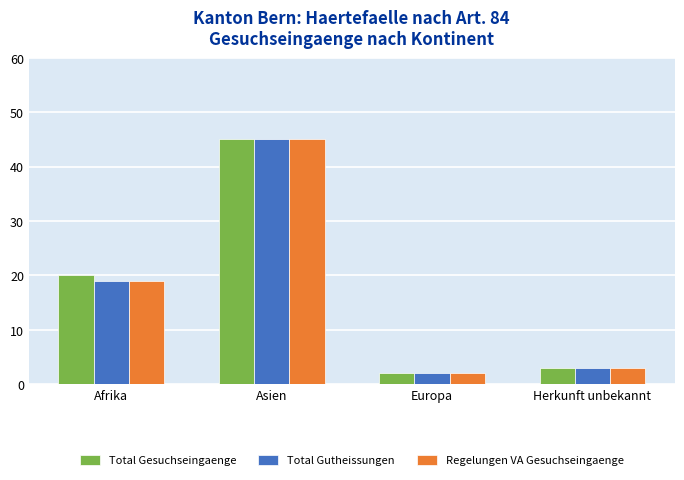

How many data points does each series have?

4